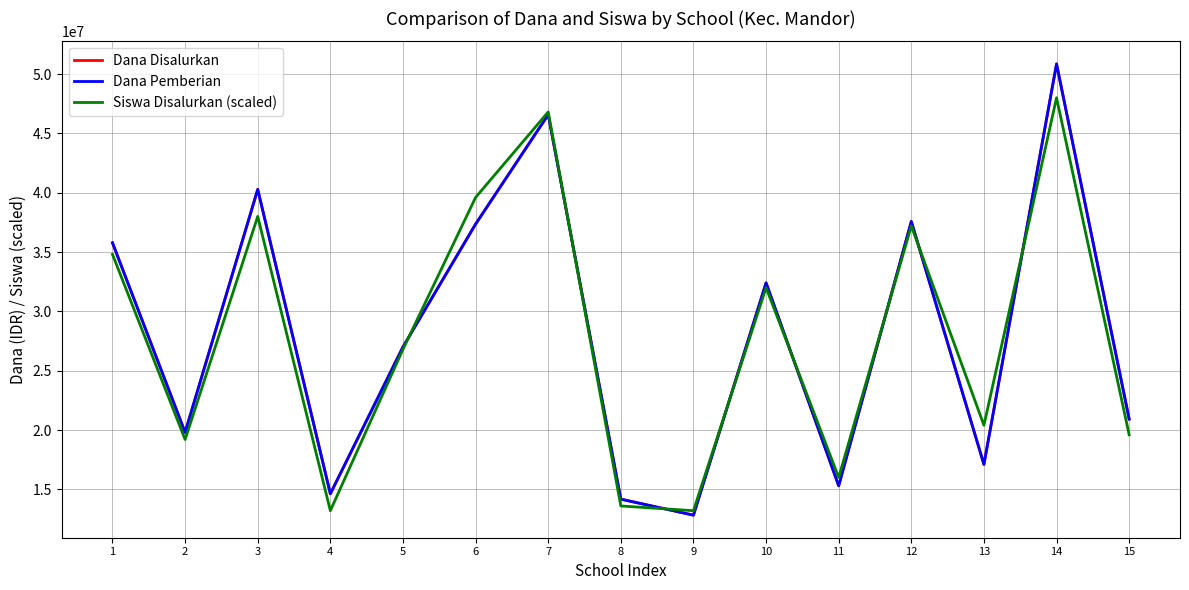

Does the chart have visible grid lines?

Yes